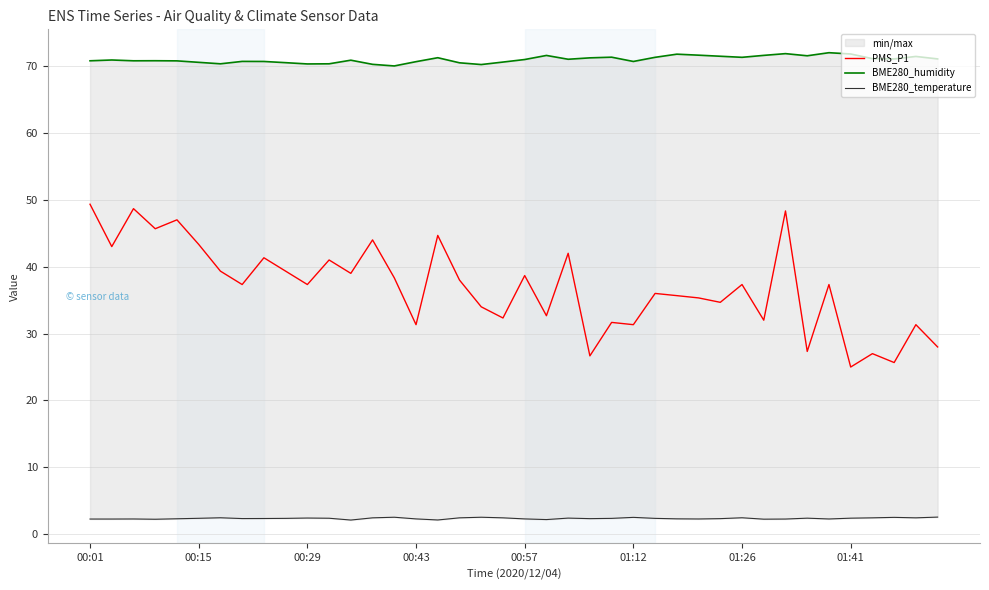

What is the maximum value for PMS_P1?

49.3